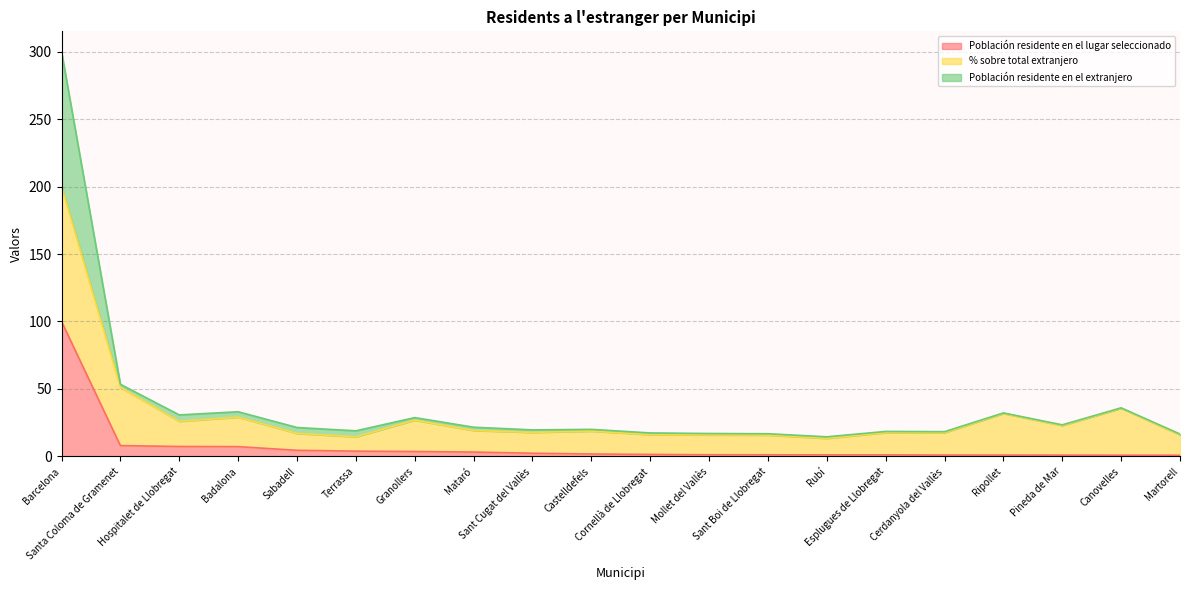

True or false: Población residente en el lugar seleccionado and Población residente en el extranjero intersect in this chart.

False